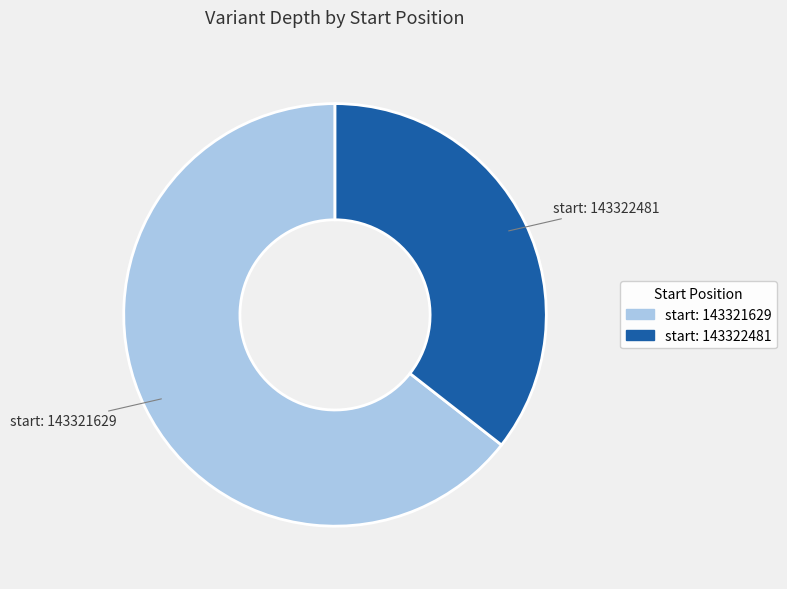

Is there a majority slice in this chart?

Yes